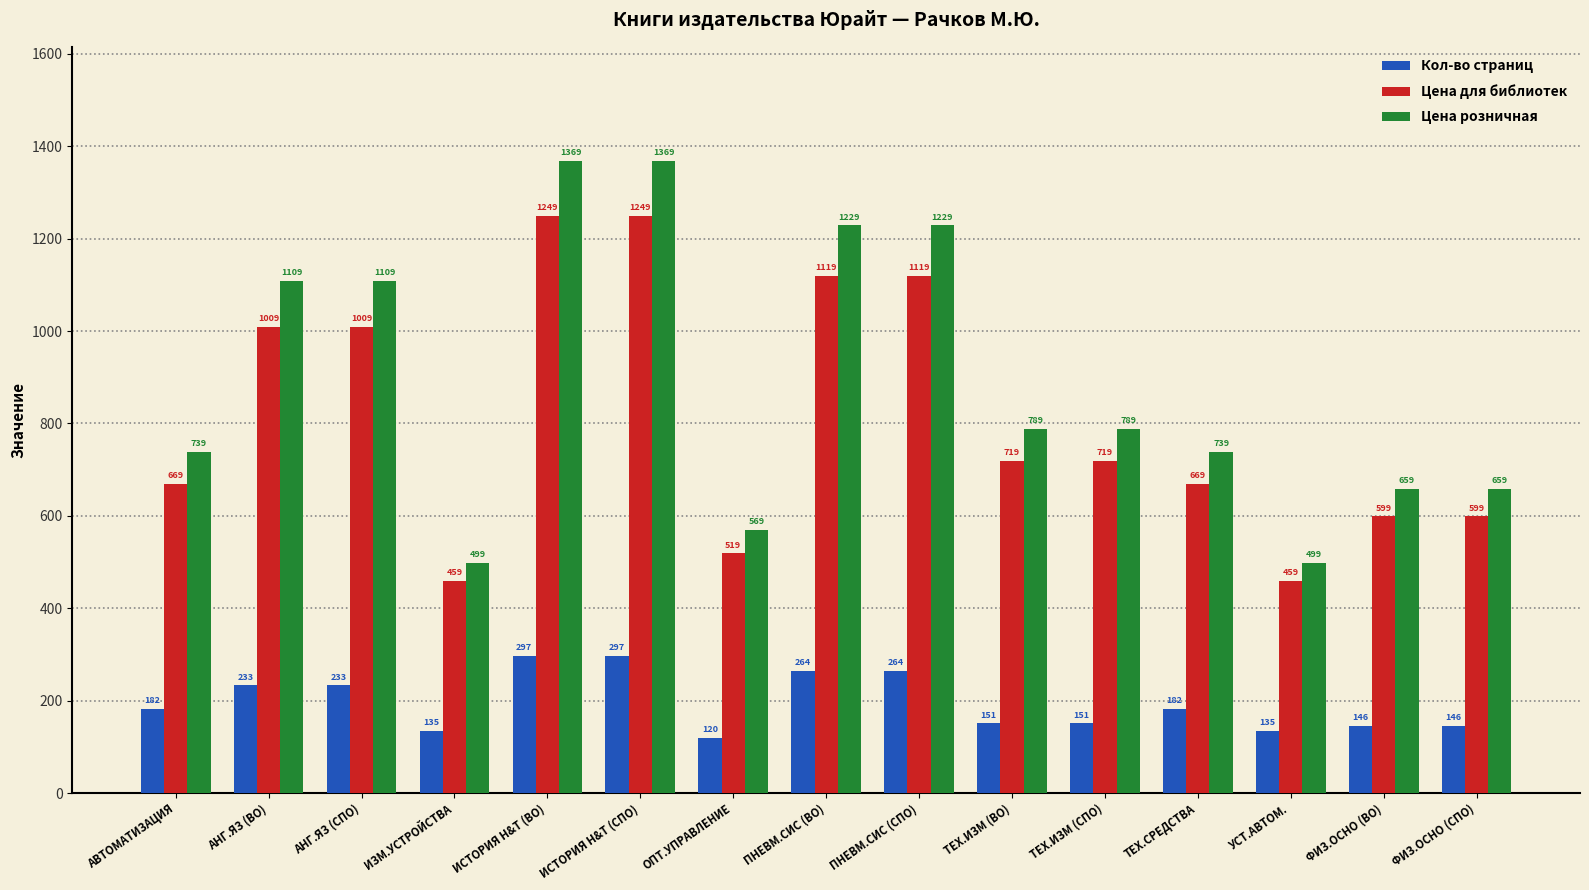

What is the difference between the highest and lowest values at АВТОМАТИЗАЦИЯ?

557